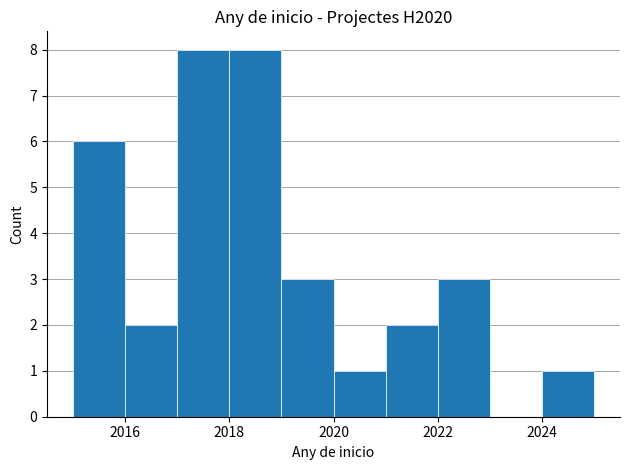

Reading left to right, transcribe this chart: for each bar, give the range it covers on the x-axis and its height. The values are not printed on the chart, so give them approximately, as read against the axis.

2015 to 2016: 6
2016 to 2017: 2
2017 to 2018: 8
2018 to 2019: 8
2019 to 2020: 3
2020 to 2021: 1
2021 to 2022: 2
2022 to 2023: 3
2023 to 2024: 0
2024 to 2025: 1